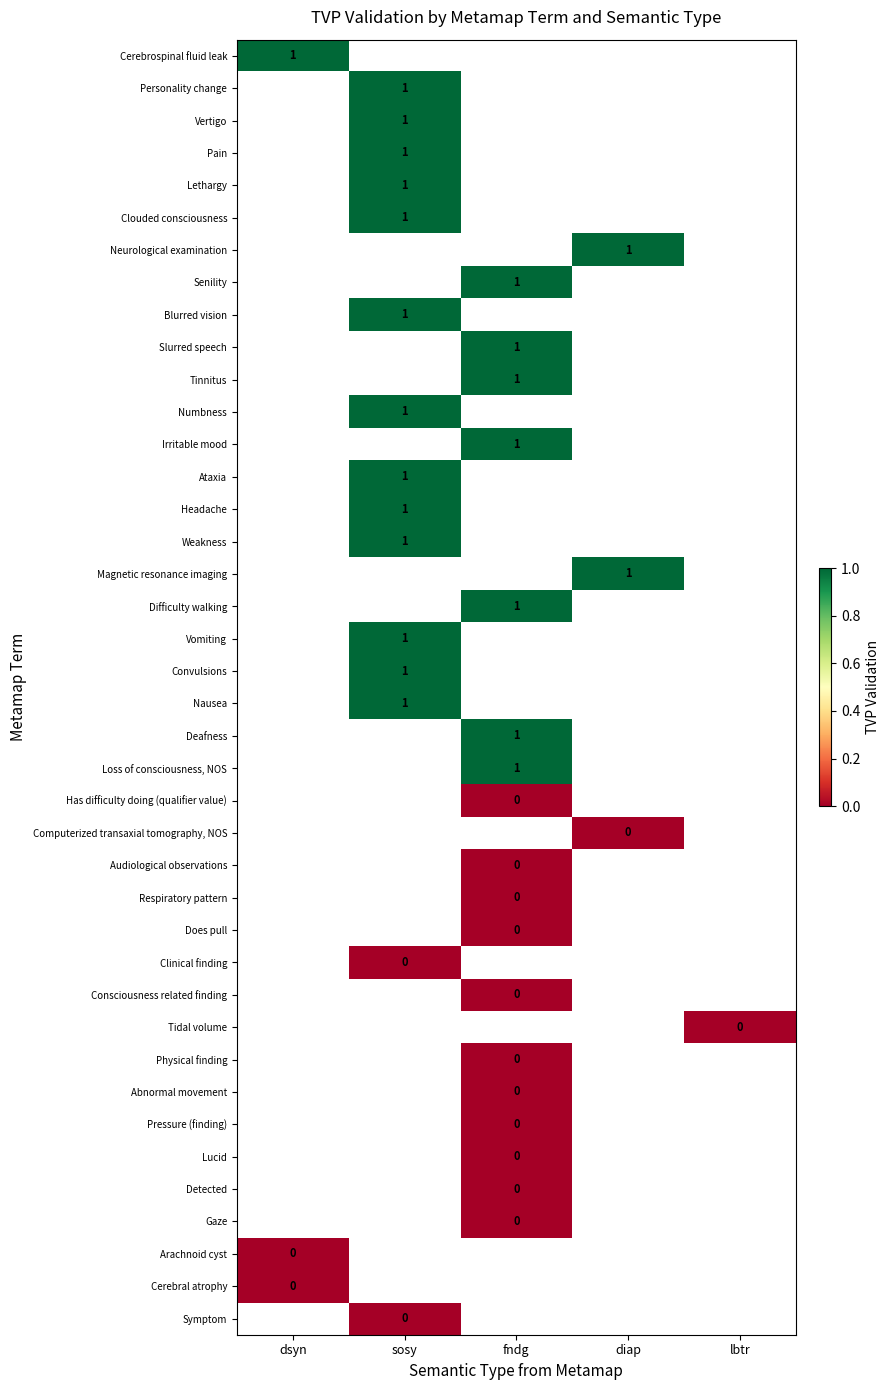

Read the Weakness value at sosy.

1.0